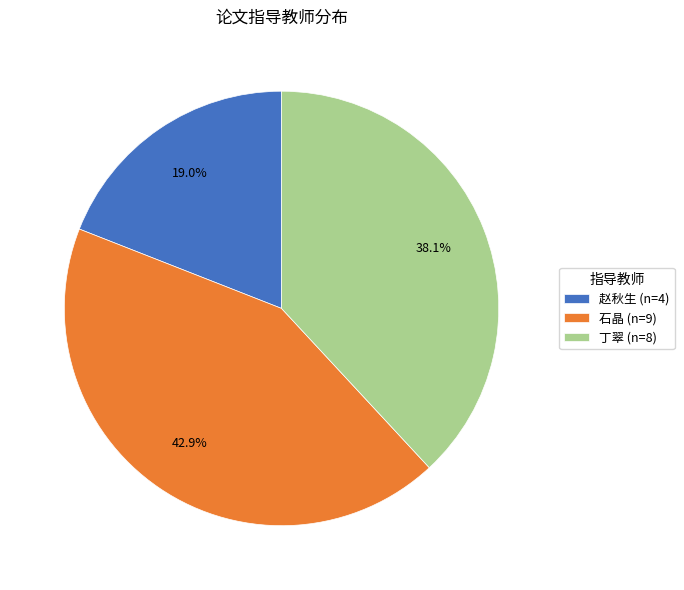

Which has a higher value, 丁翠 (n=8) or 赵秋生 (n=4)?

丁翠 (n=8)